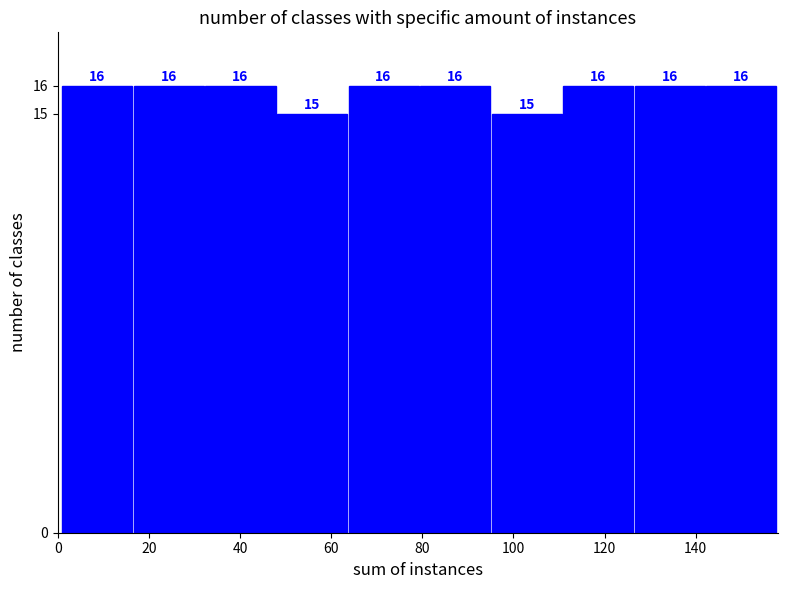

Reading left to right, list every bar in this chart as the range it spans on the x-axis followed by its height. The bar edges are not printed on the chart, so give them approximately, as read against the axis.

2 to 16: 16
16 to 32: 16
32 to 48: 16
48 to 64: 15
64 to 80: 16
80 to 96: 16
96 to 110: 15
110 to 126: 16
126 to 142: 16
142 to 158: 16